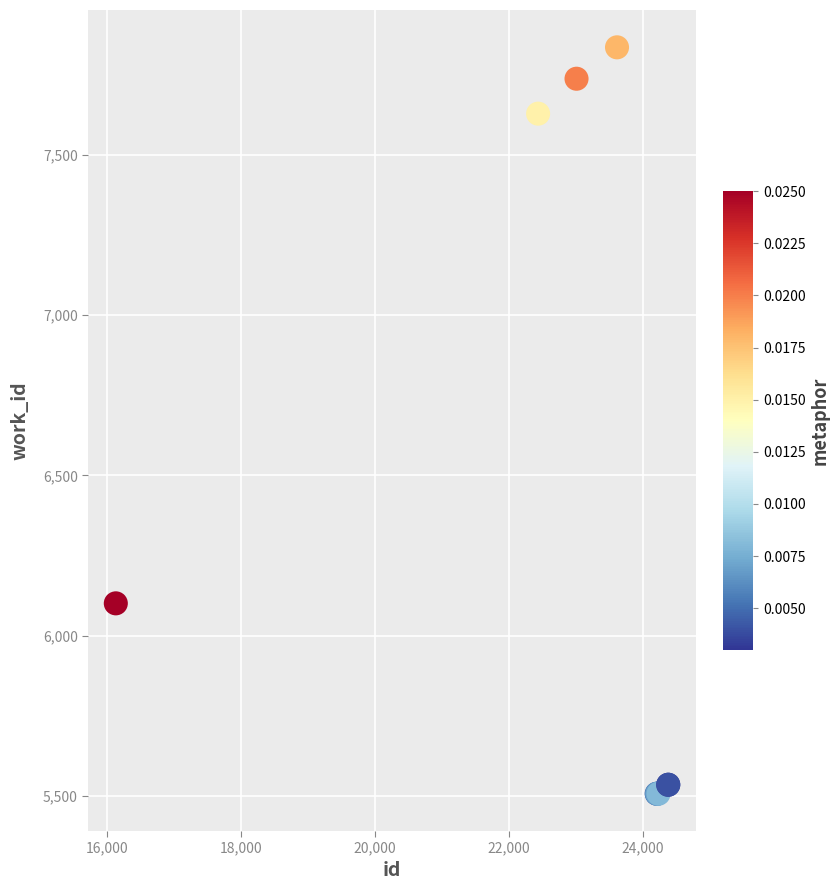

What Y value in the scatter plot is closest to 6671?

6101